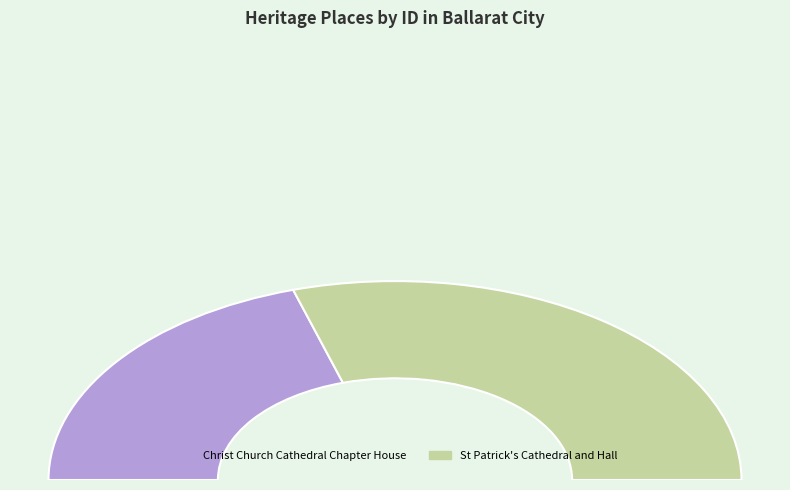

Is it true that St Patrick's Cathedral and Hall is 71% of the pie?

False